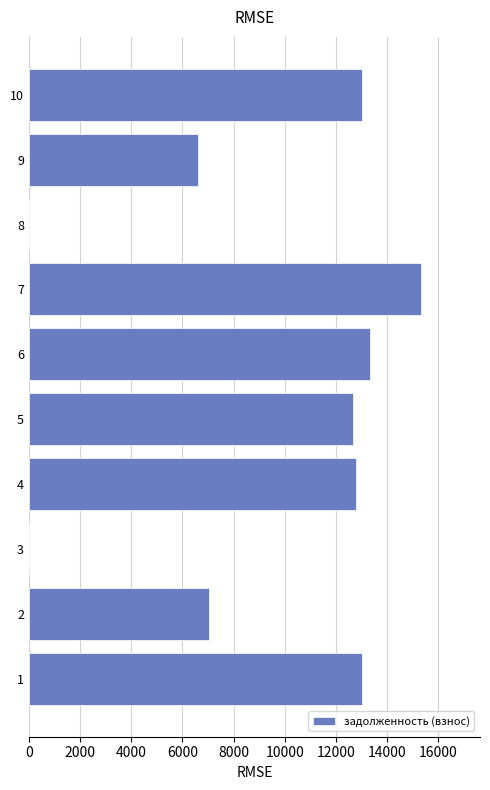

The value at 9 is 1950.2. True or false?

False